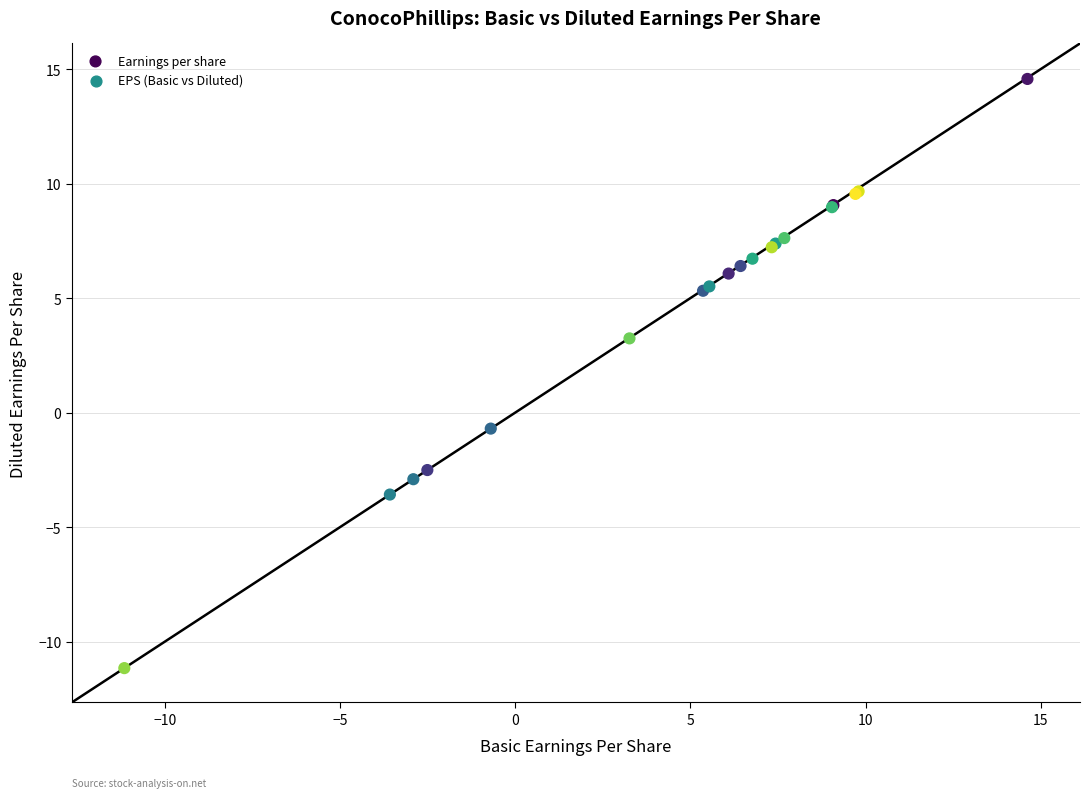

What Y value in the scatter plot is closest to 1?

-0.7